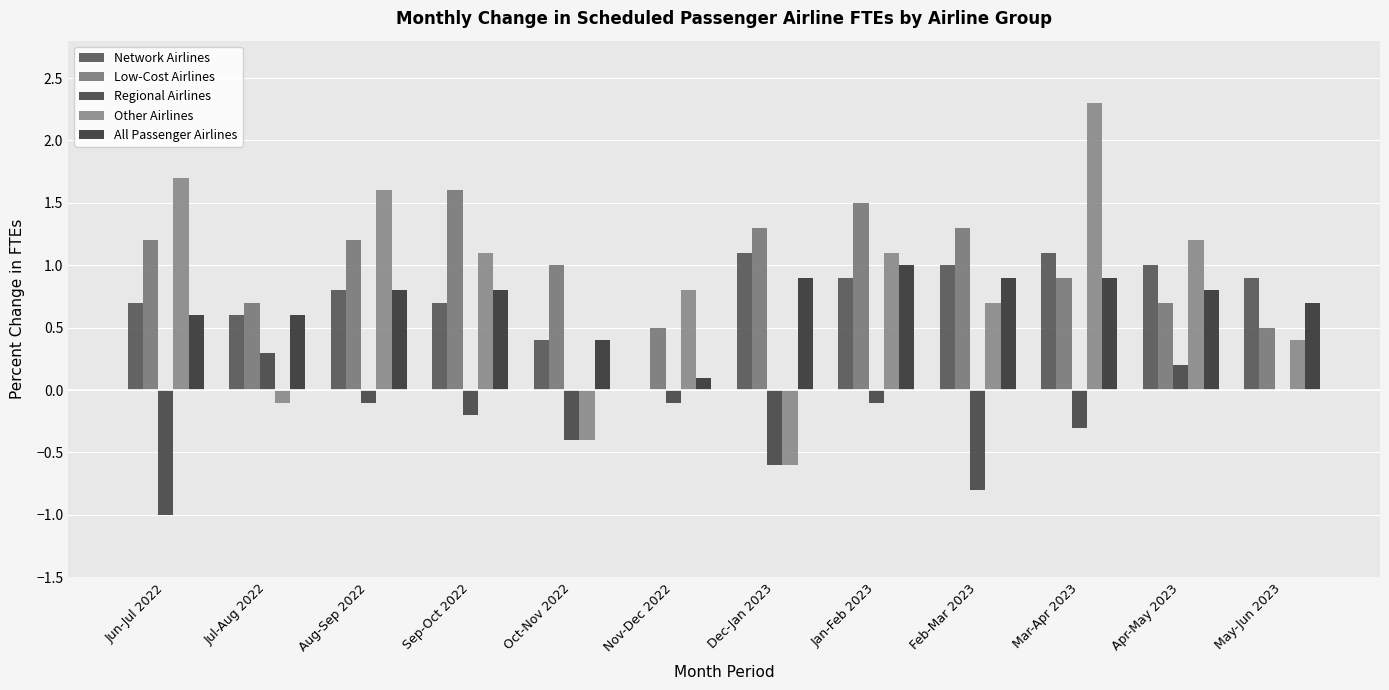

Is it true that All Passenger Airlines equals 1.5 at Feb-Mar 2023?

False